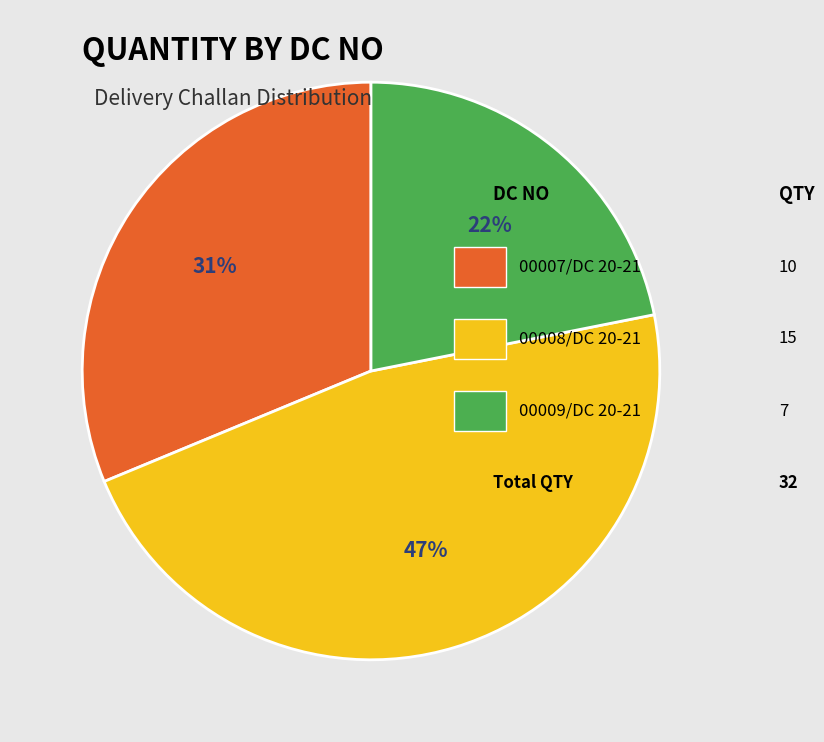

To the nearest percent, what is the average slice percentage?

33%